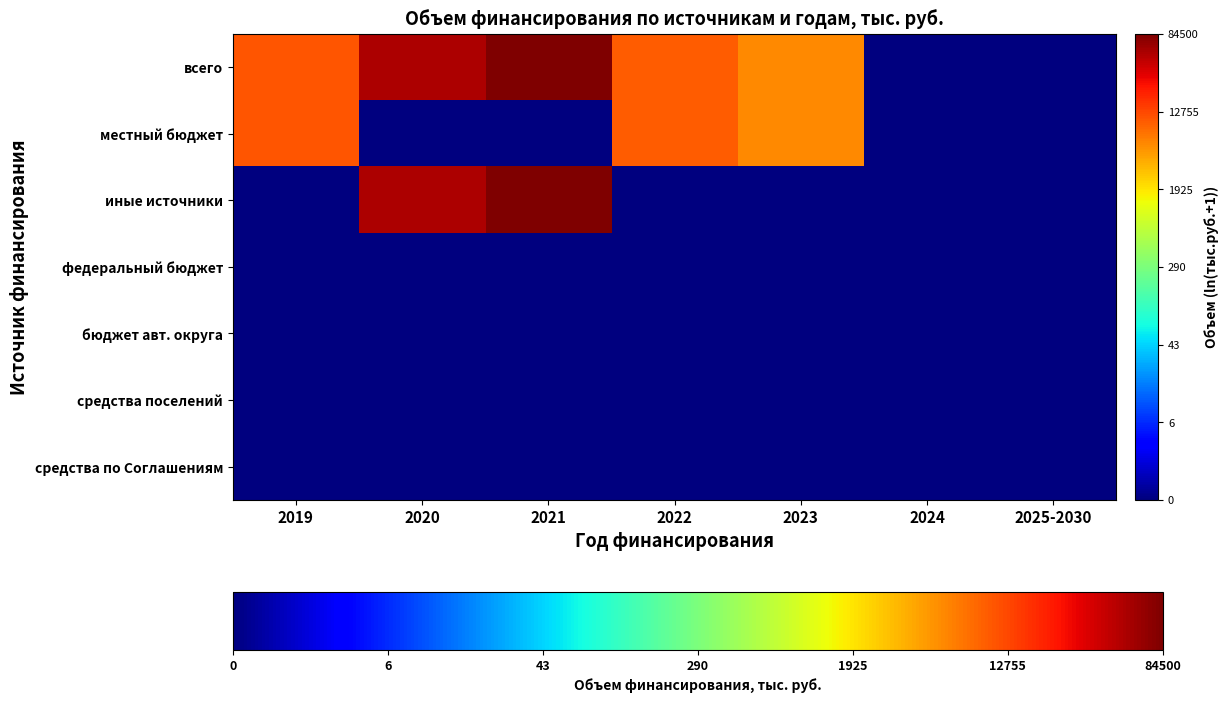

Reading right to left, transcribe all the data shown in this chart.

всего: 2025-2030=0.0	2024=0.0	2023=8.7	2022=9.2	2021=11.3	2020=10.9	2019=9.3
местный бюджет: 2025-2030=0.0	2024=0.0	2023=8.7	2022=9.2	2021=0.0	2020=0.0	2019=9.3
иные источники: 2025-2030=0.0	2024=0.0	2023=0.0	2022=0.0	2021=11.3	2020=10.9	2019=0.0
федеральный бюджет: 2025-2030=0.0	2024=0.0	2023=0.0	2022=0.0	2021=0.0	2020=0.0	2019=0.0
бюджет авт. округа: 2025-2030=0.0	2024=0.0	2023=0.0	2022=0.0	2021=0.0	2020=0.0	2019=0.0
средства поселений: 2025-2030=0.0	2024=0.0	2023=0.0	2022=0.0	2021=0.0	2020=0.0	2019=0.0
средства по Соглашениям: 2025-2030=0.0	2024=0.0	2023=0.0	2022=0.0	2021=0.0	2020=0.0	2019=0.0